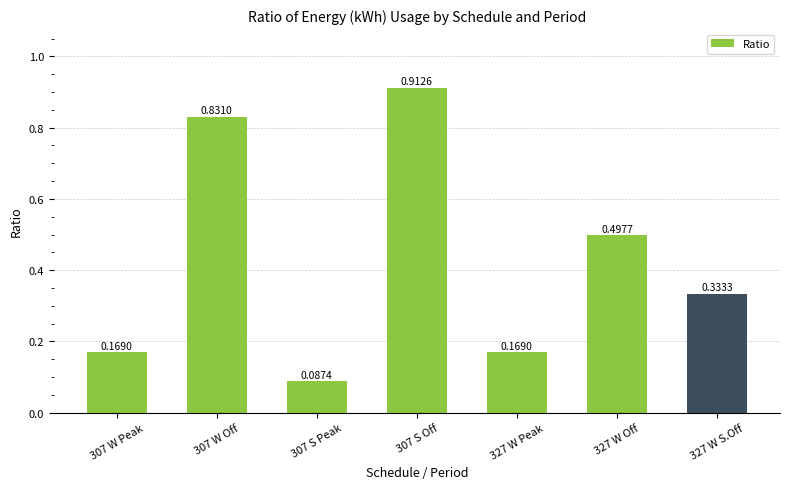

How many bars are there in total?

7